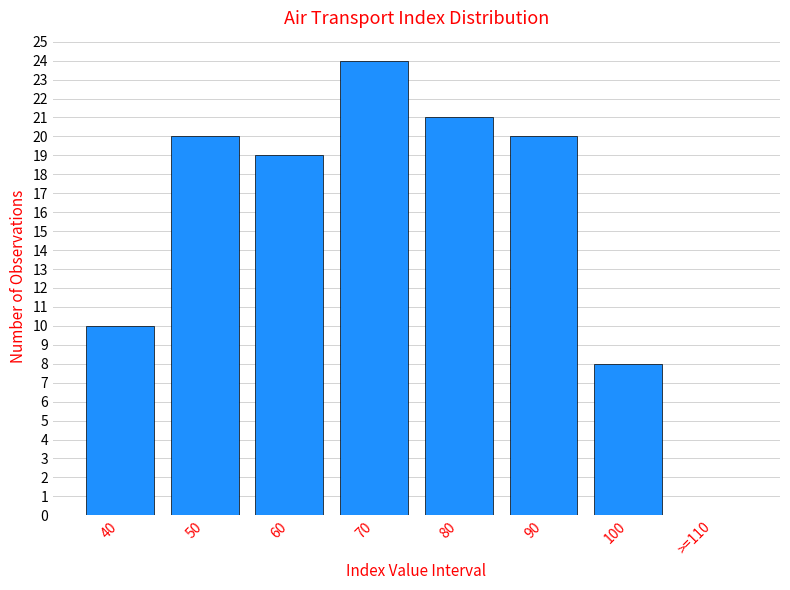

Reading left to right, list all the values displayed in this chart.

40=10	50=20	60=19	70=24	80=21	90=20	100=8	>=110=0